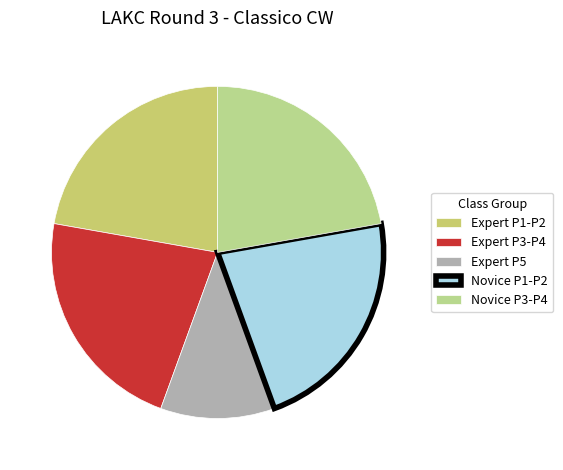

To the nearest percent, what is the difference between the largest and smallest slice percentages?

11%